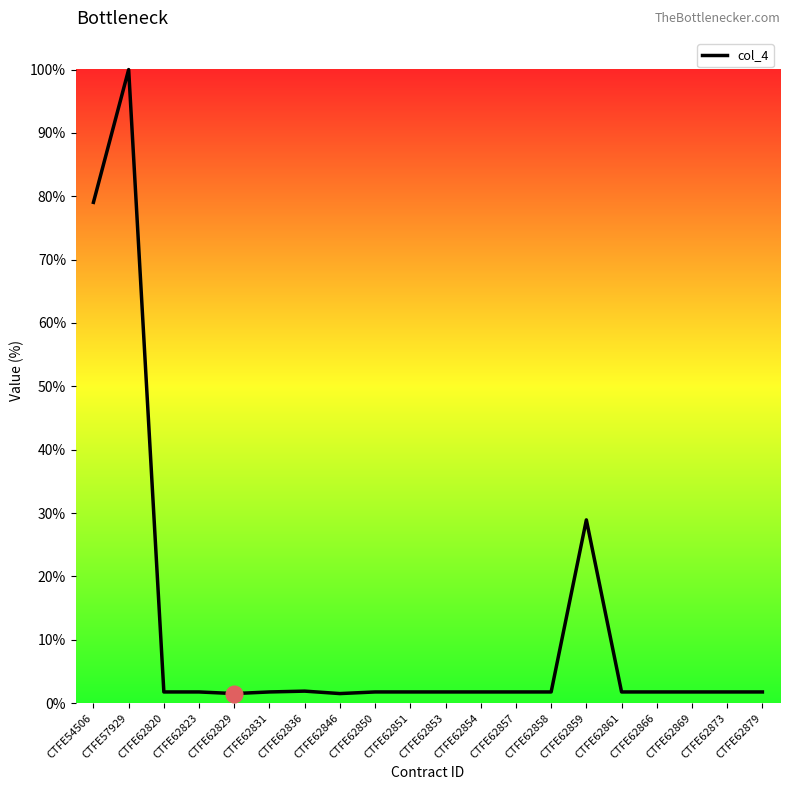

What is the average value?

11.9